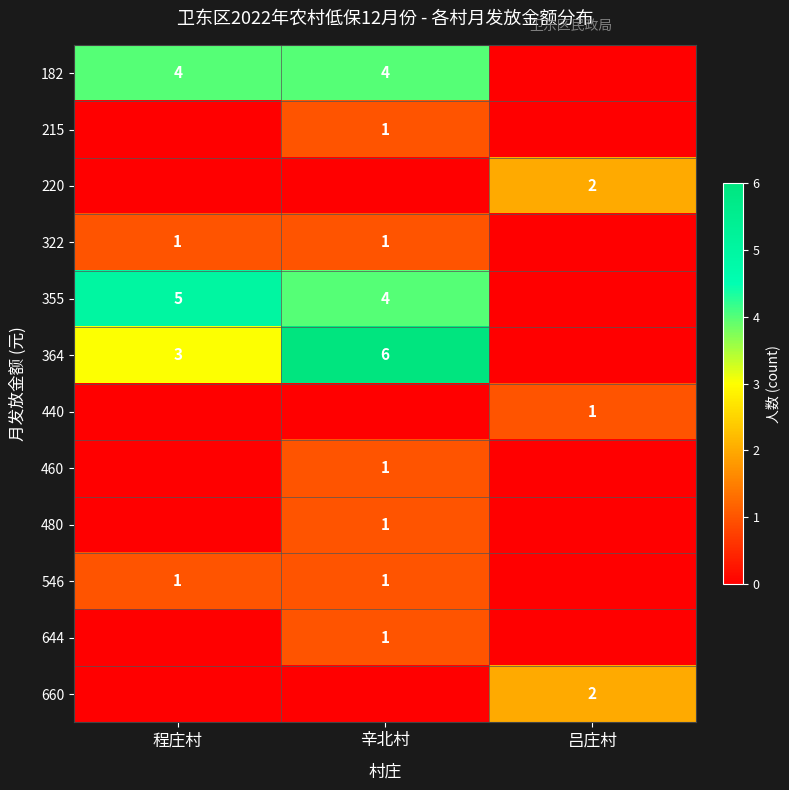

At how many categories does at least one series exceed 4?

2